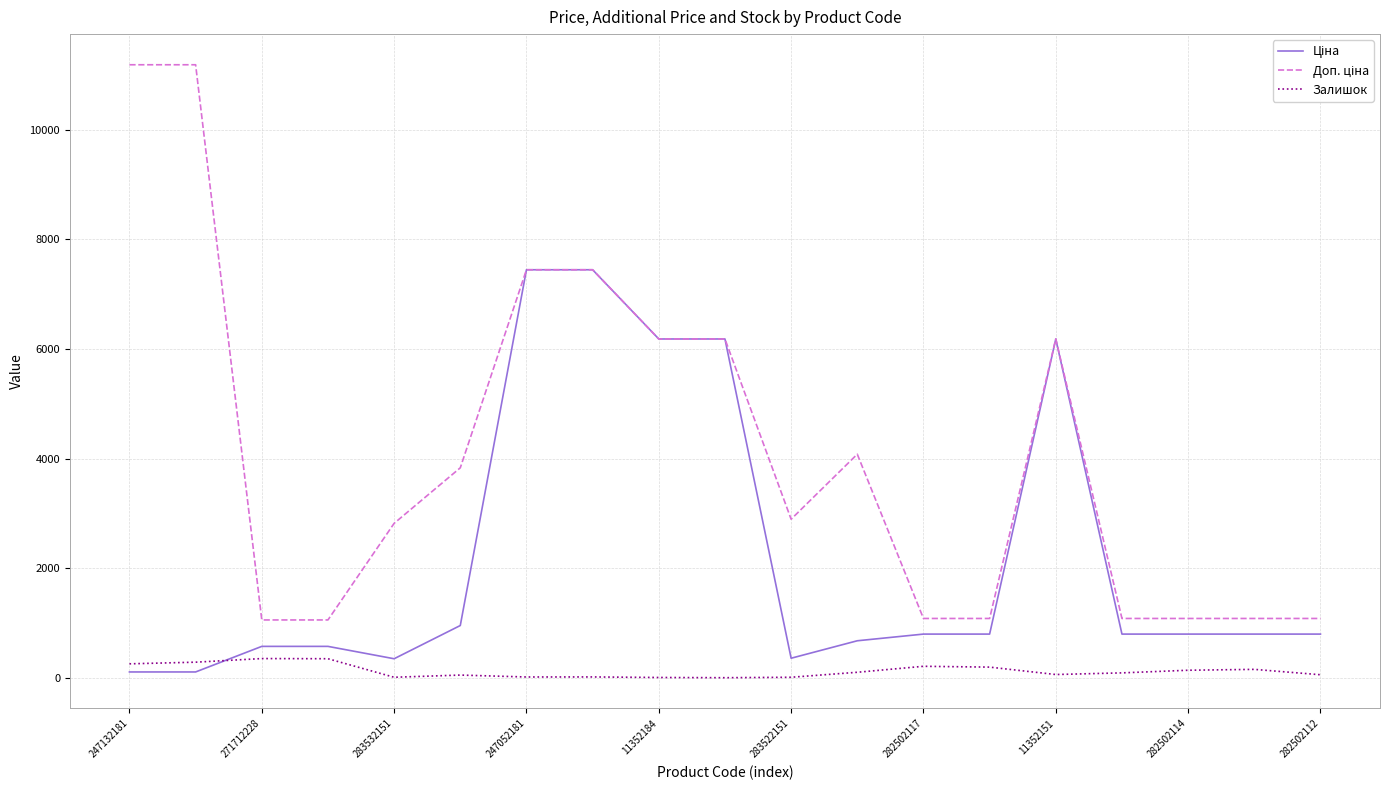

What is the greatest value displayed?

11182.0